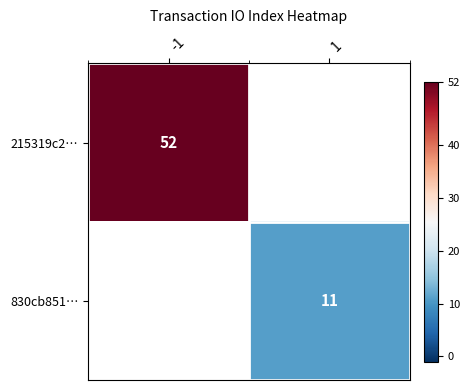

The value of 830cb851… at 1 is 15. True or false?

False